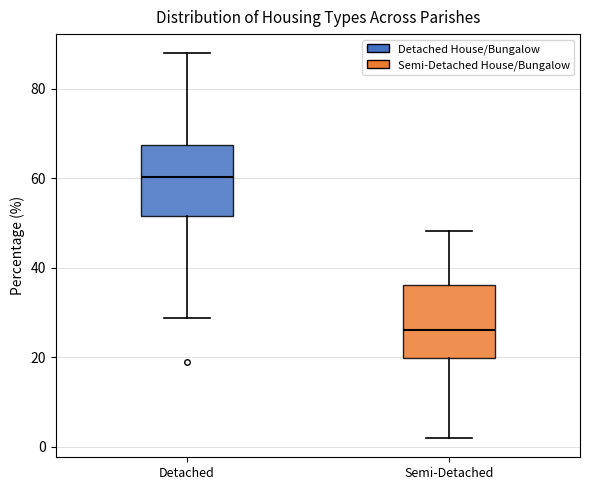

Where does the upper whisker of the box for Semi-Detached end on the y-axis? The values are not printed on the chart, so give them approximately, as read against the axis.

48